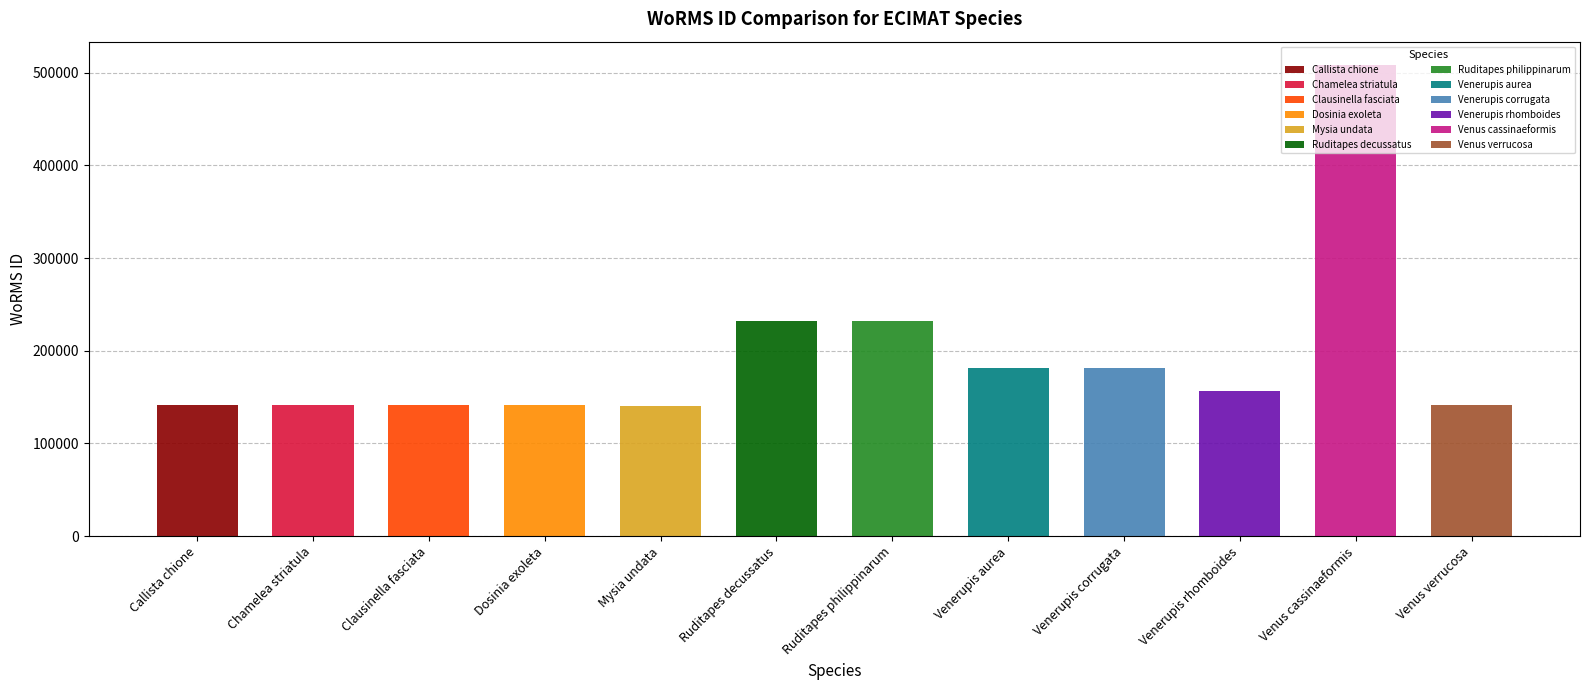

What is the ratio of the value at Venerupis rhomboides to the value at Clausinella fasciata?

1.1